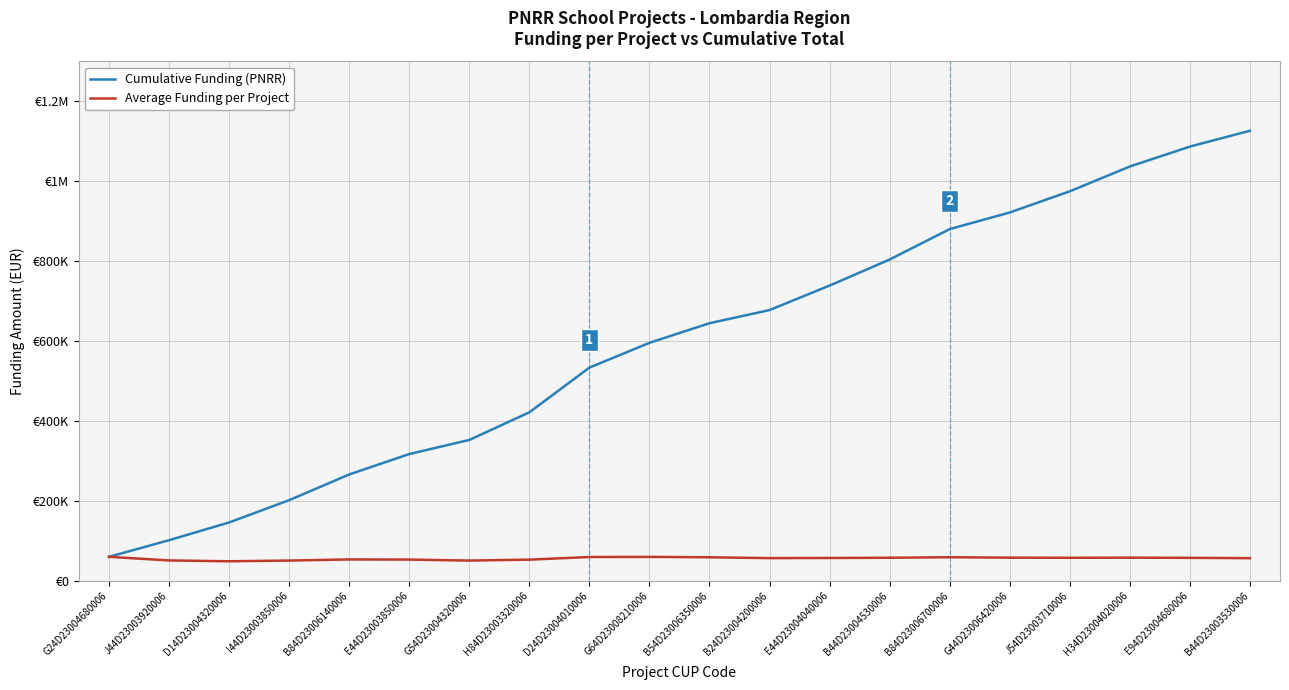

What is the difference between the highest and lowest values at B84D23006700006?

821588.5